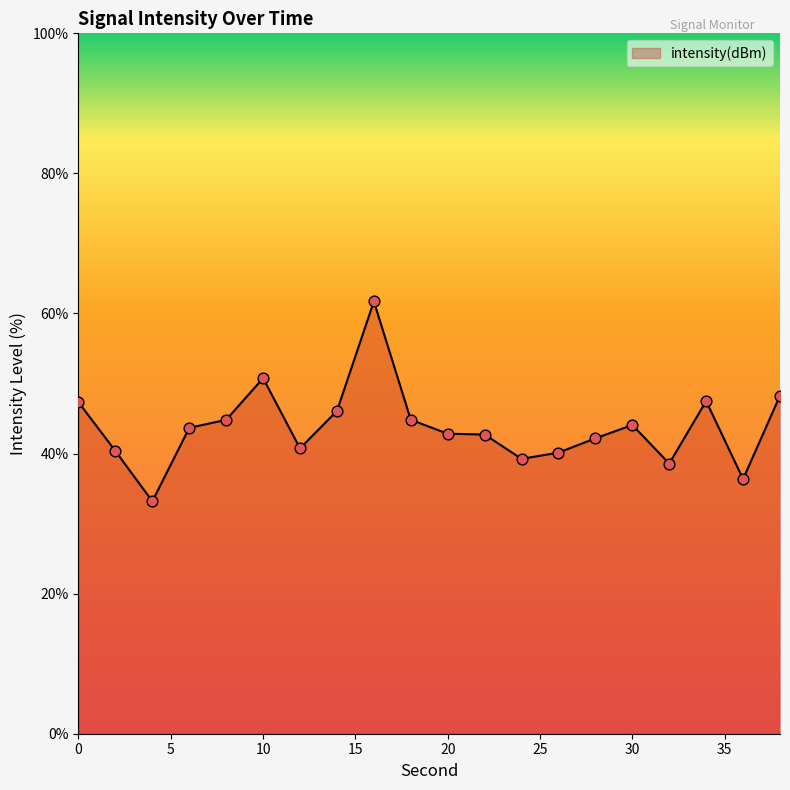

What is the difference between the maximum and minimum values?

28.5